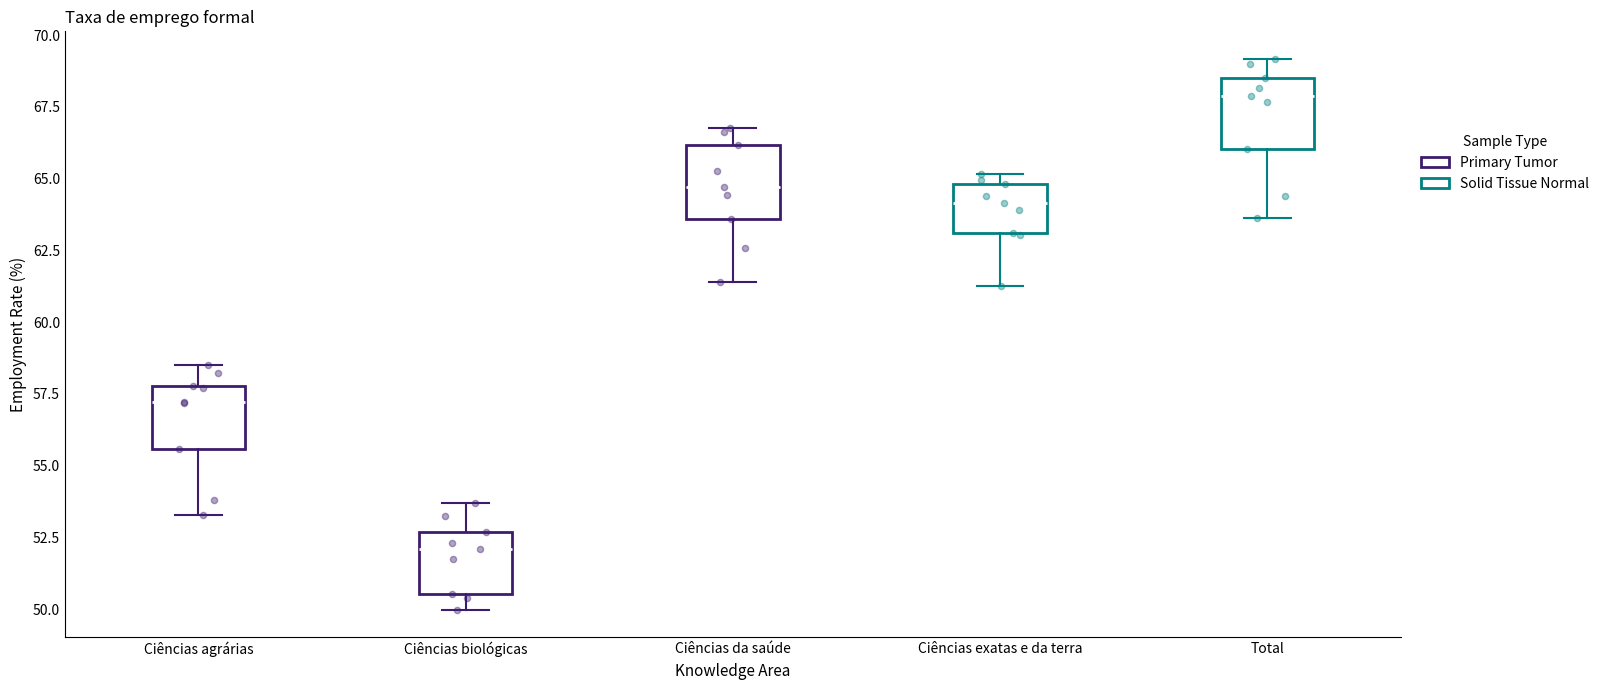

Reading left to right, read every box against the y-axis: the position of its median line, the range the box covers, and the ends of its whiskers. The values are not printed on the chart, so give them approximately, as read against the axis.

Ciências agrárias: median 57.0, box 55.5 to 58.0, whiskers 53.5 to 58.5
Ciências biológicas: median 52.0, box 50.5 to 52.5, whiskers 50.0 to 53.5
Ciências da saúde: median 64.5, box 63.5 to 66.0, whiskers 61.5 to 67.0
Ciências exatas e da terra: median 64.0, box 63.0 to 65.0, whiskers 61.5 to 65.0 (just above the box's upper edge)
Total: median 68.0, box 66.0 to 68.5, whiskers 63.5 to 69.0